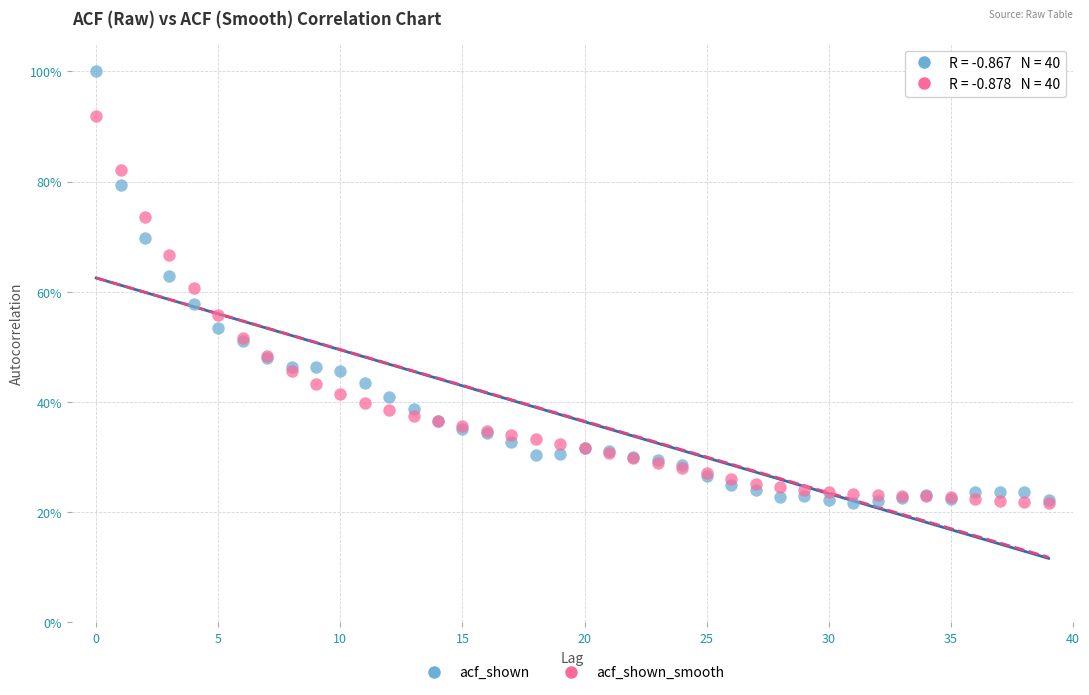

What are all the series names shown in the legend?

acf_shown, acf_shown_smooth